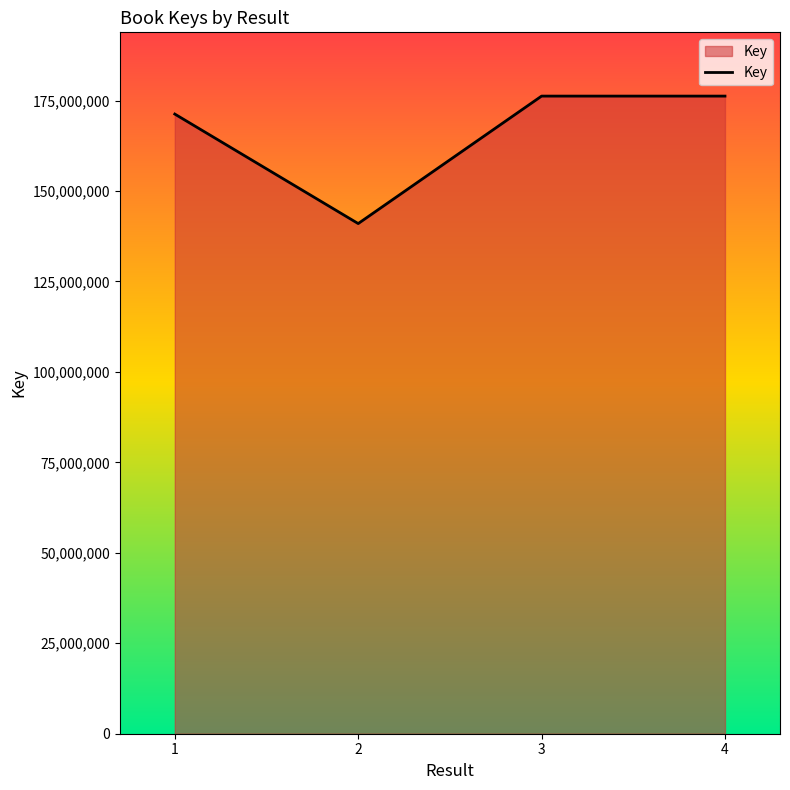

True or false: the data has more than 1 interior local peaks.

False